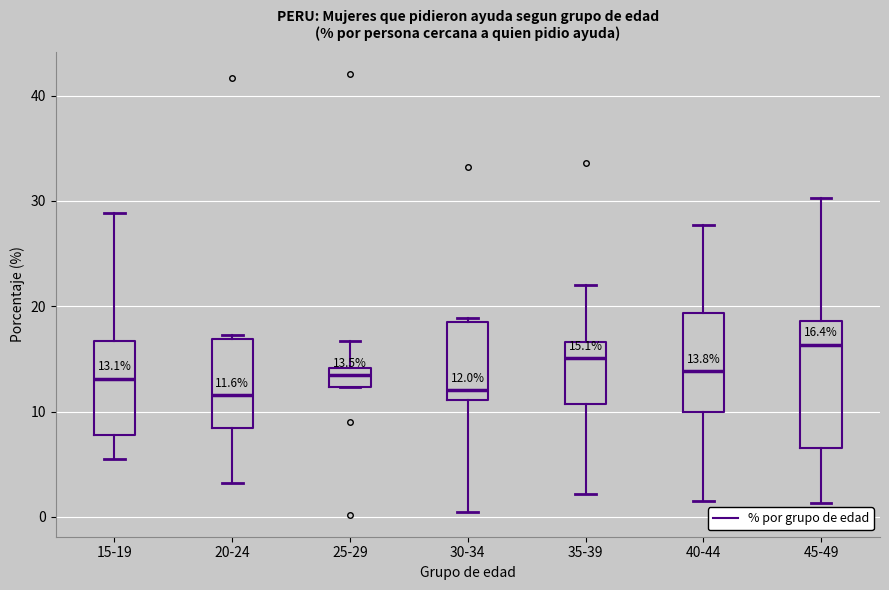

Which box is the tallest, from its lower edge to its upper edge?

45-49